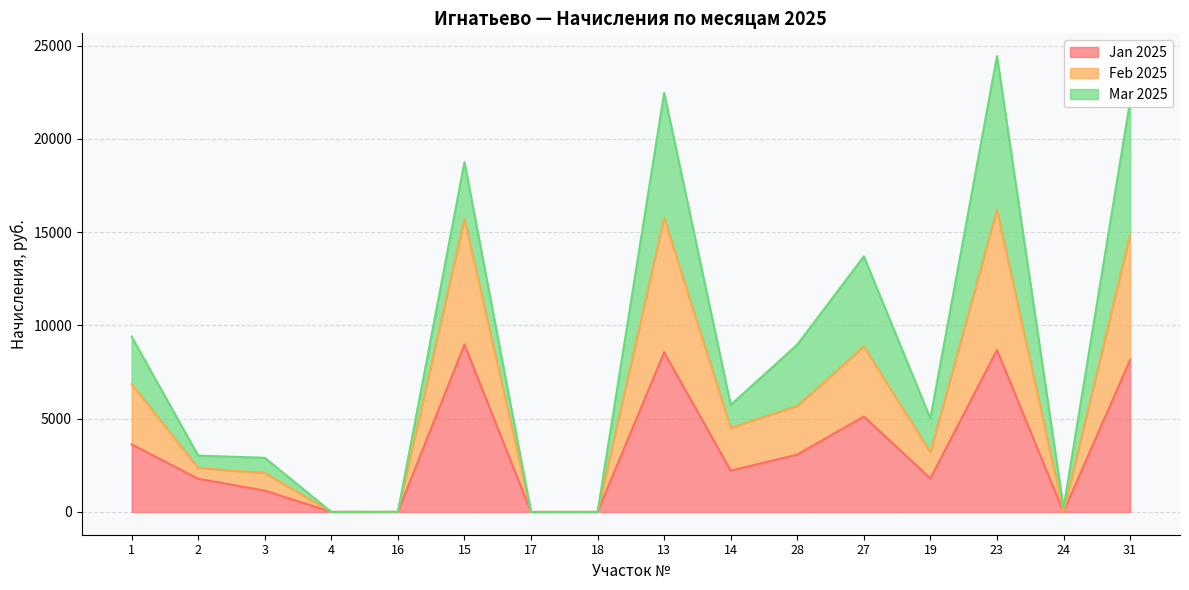

At which category does the chart reach its minimum across all series?

4